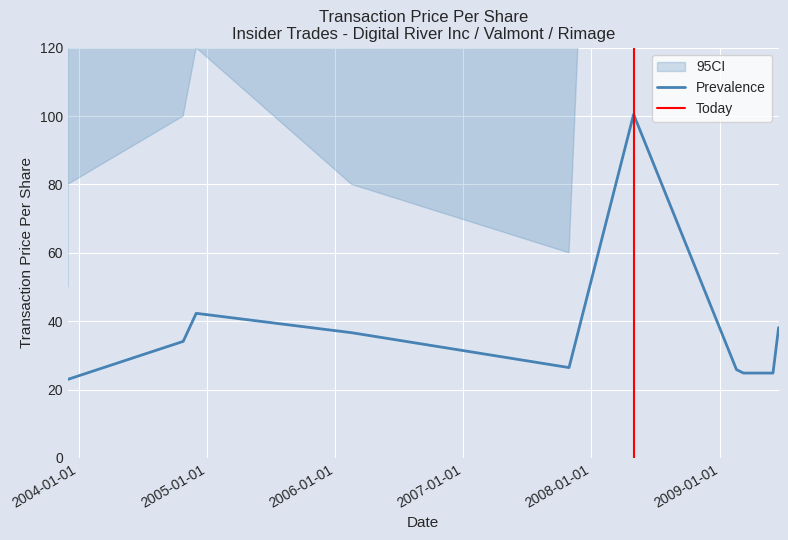

Where is the first local maximum?

2004-12-01